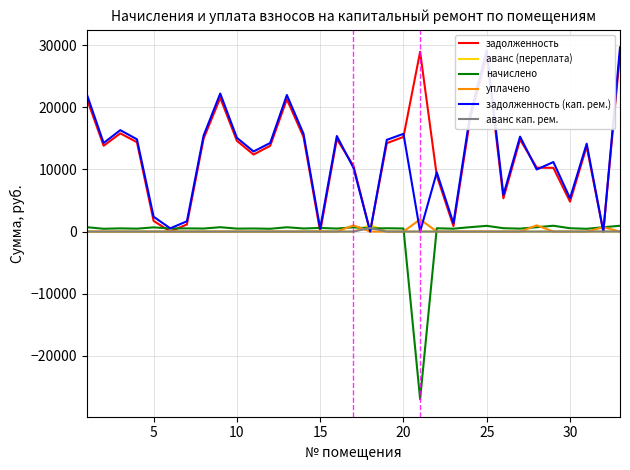

What is the difference between the second highest and second lowest values in the аванс (переплата) series?

90.6